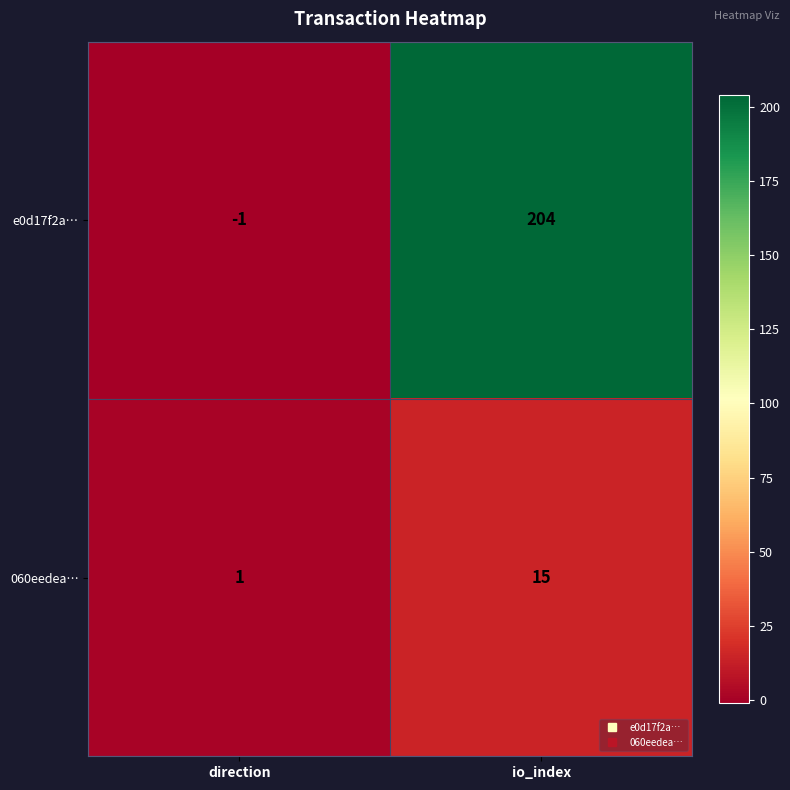

At which category is the sum across all series the highest?

io_index